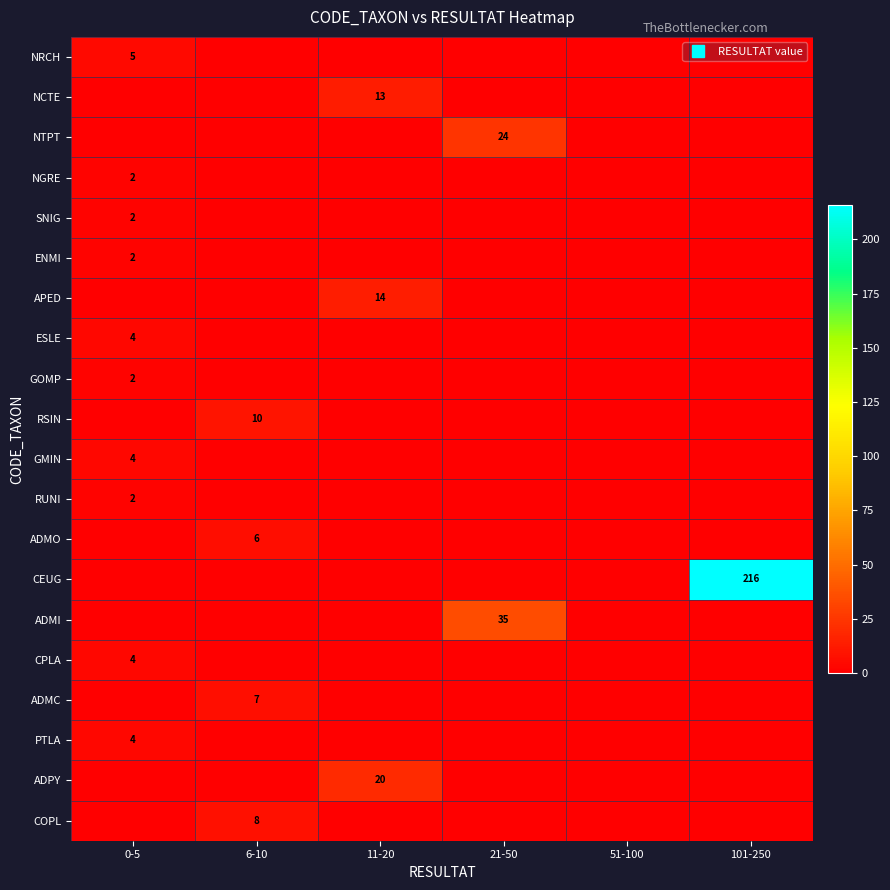

Count the number of categories in the chart.

6